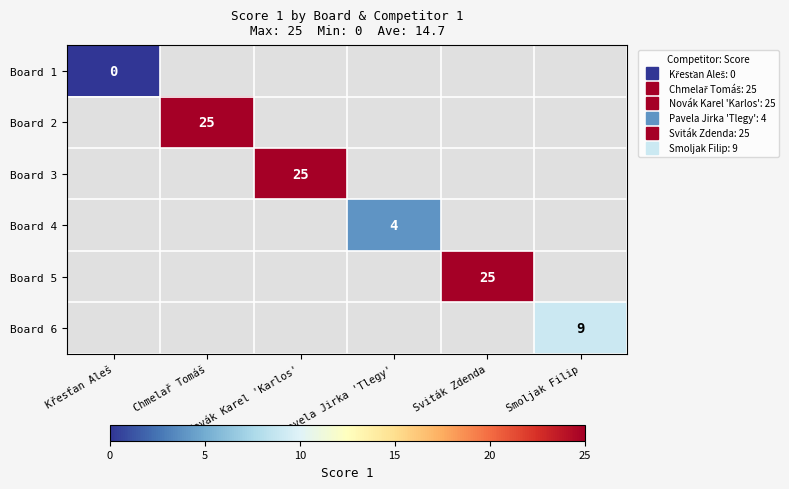

How many distinct data groups are displayed?

6